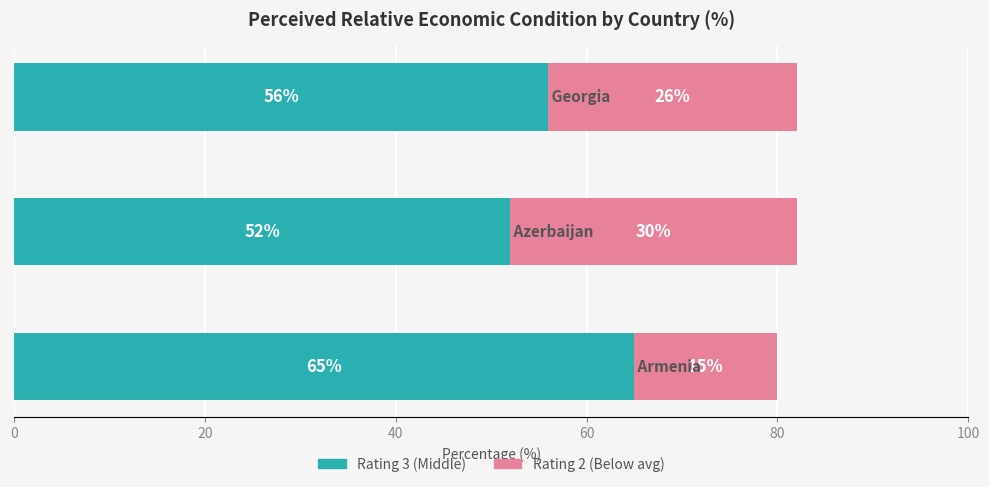

What is the average value of the Rating 3 (Middle) series?

58